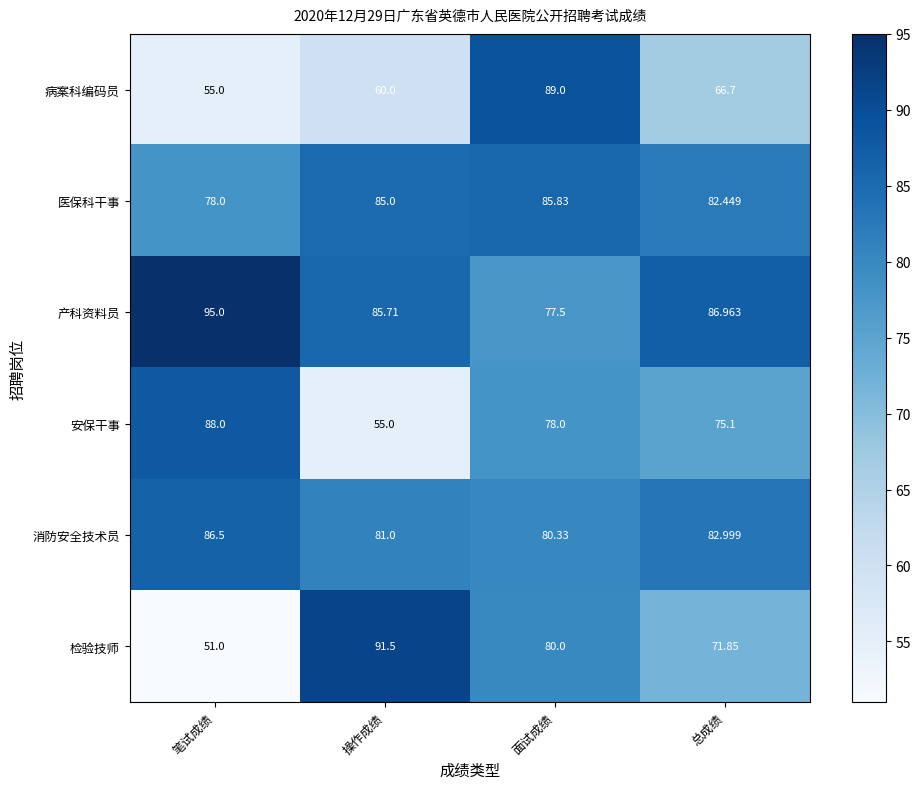

How many values in the 检验技师 series are below 80?

2